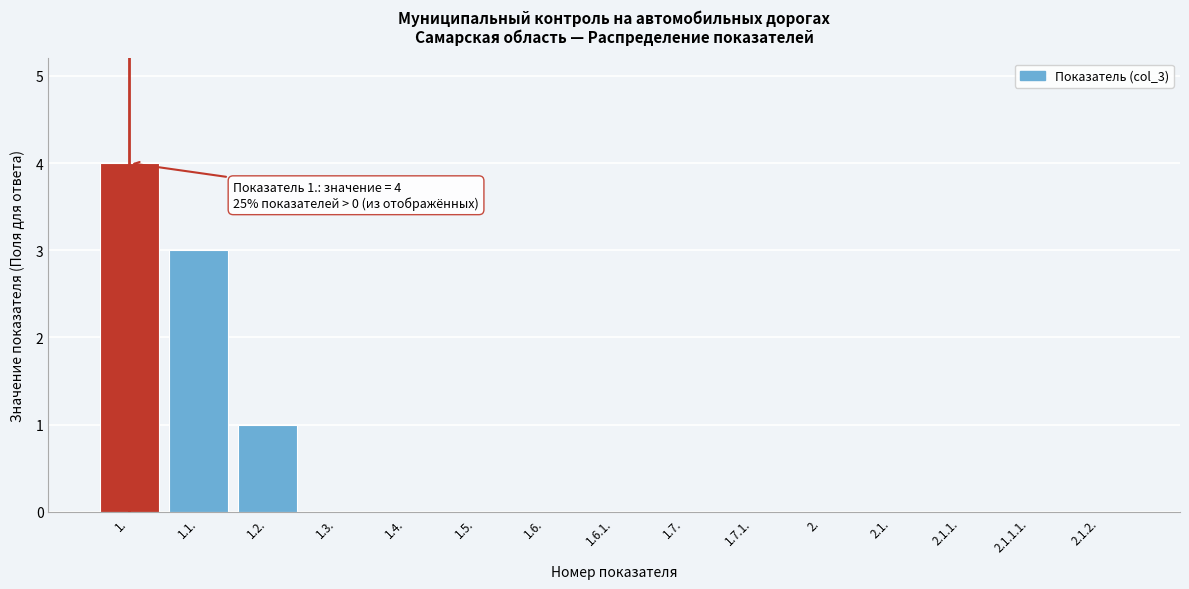

Reading right to left, what are all the values shown in this chart?

2.1.2.=0	2.1.1.1.=0	2.1.1.=0	2.1.=0	2.=0	1.7.1.=0	1.7.=0	1.6.1.=0	1.6.=0	1.5.=0	1.4.=0	1.3.=0	1.2.=1	1.1.=3	1.=4